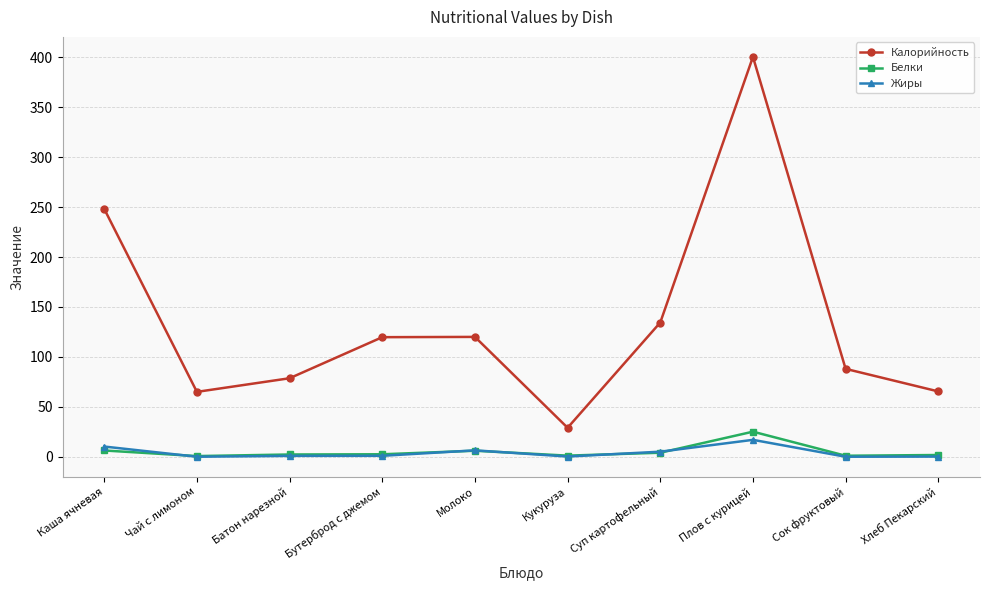

In Жиры, how many points are higher than both neighbors (excluding endpoints)?

2